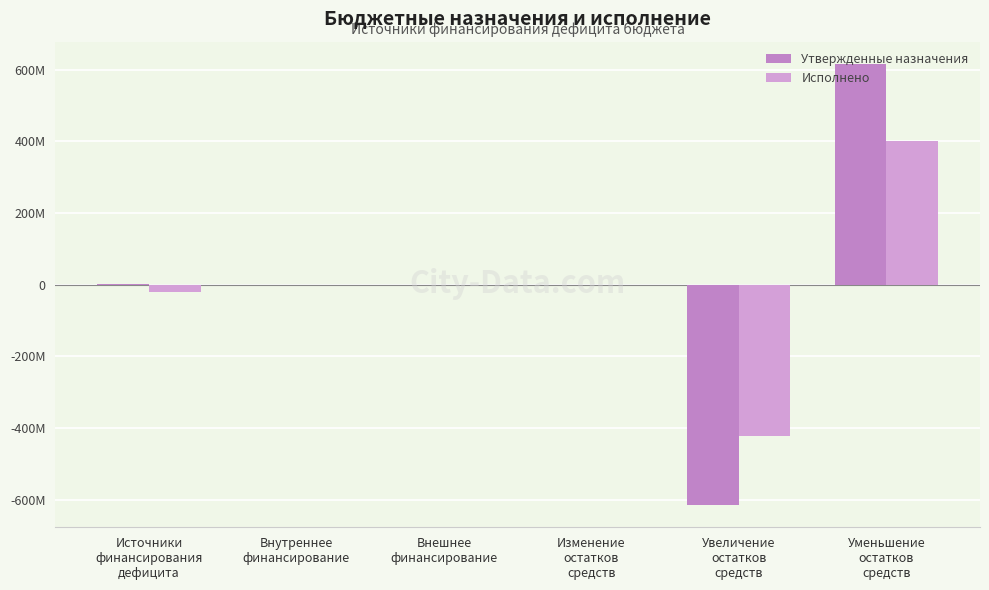

What are all the series names shown in the legend?

Утвержденные назначения, Исполнено